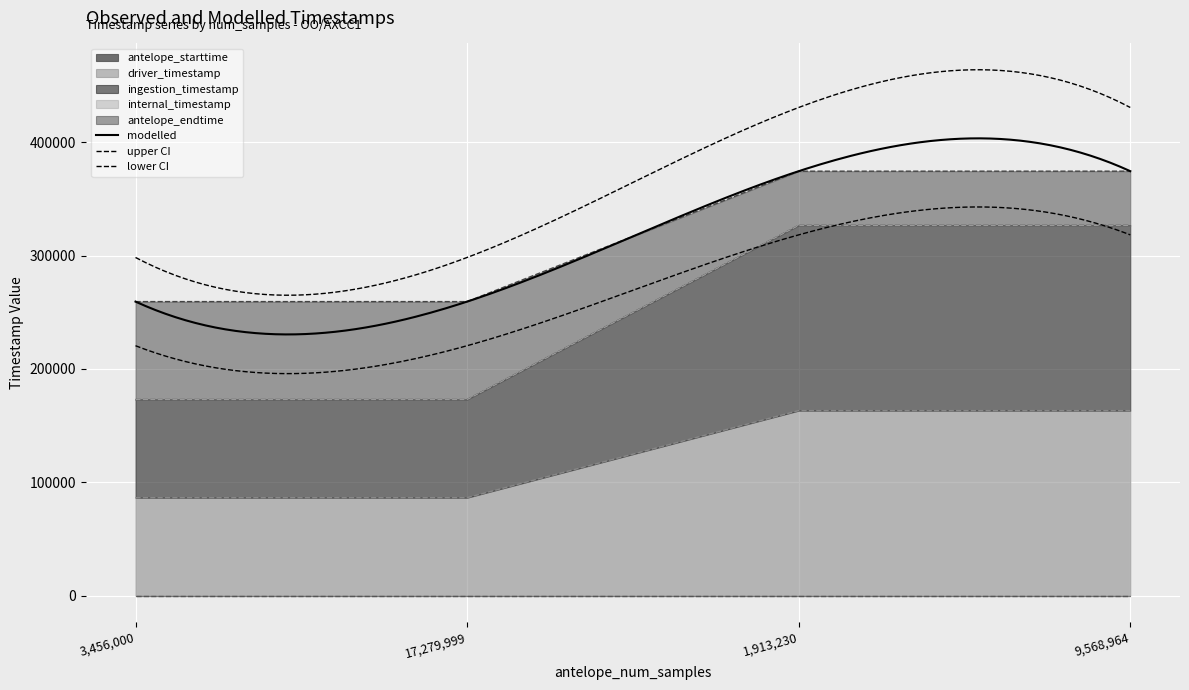

Where does the antelope_starttime series first go above 326622?

1913230